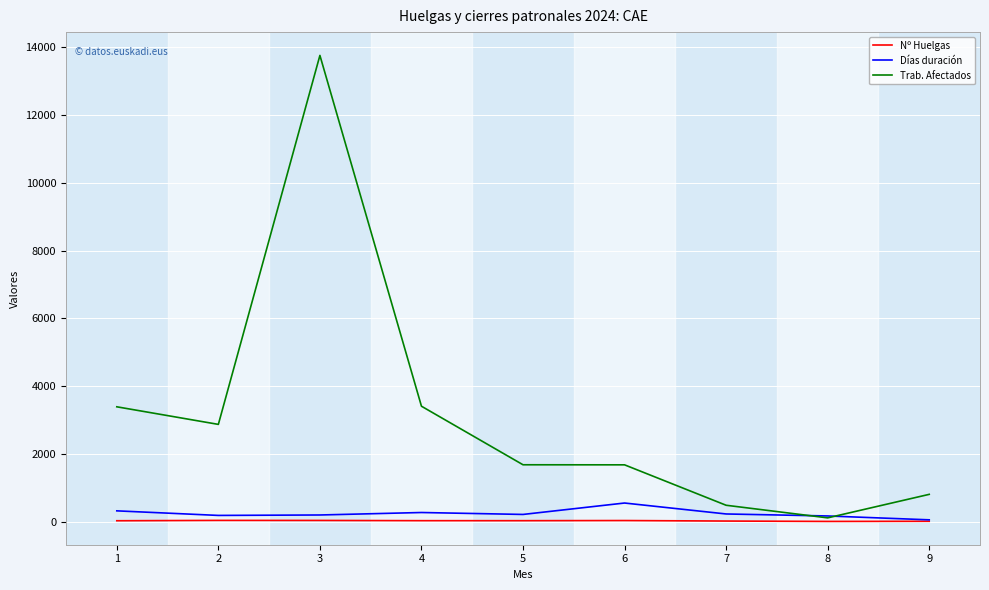

What is the total value across all series at 8?

287